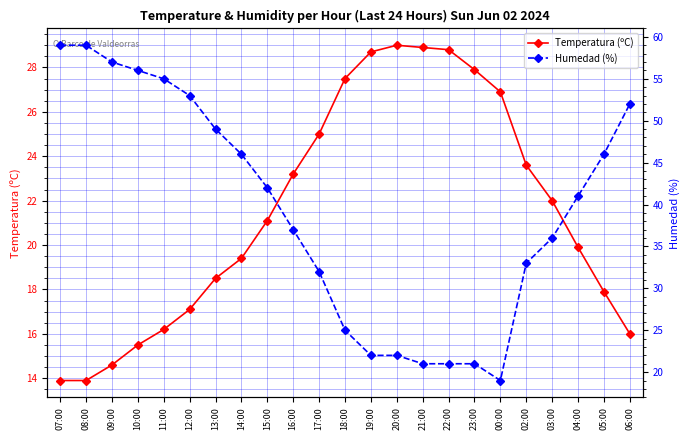

Rank the series at 14:00 from highest to lowest value.

Humedad (%), Temperatura (ºC)